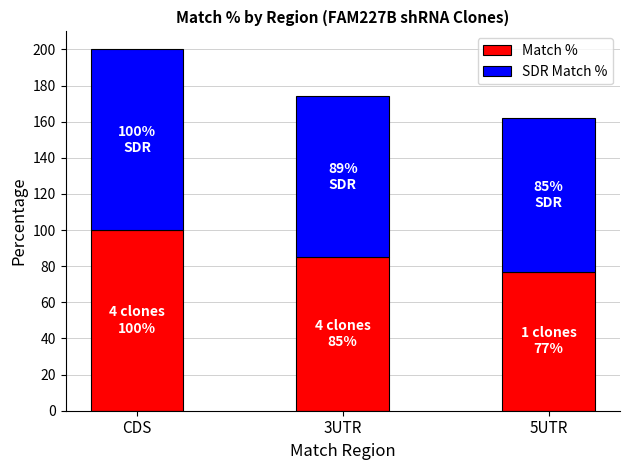

What is the approximate value of Match % at CDS, to the nearest 5?

100